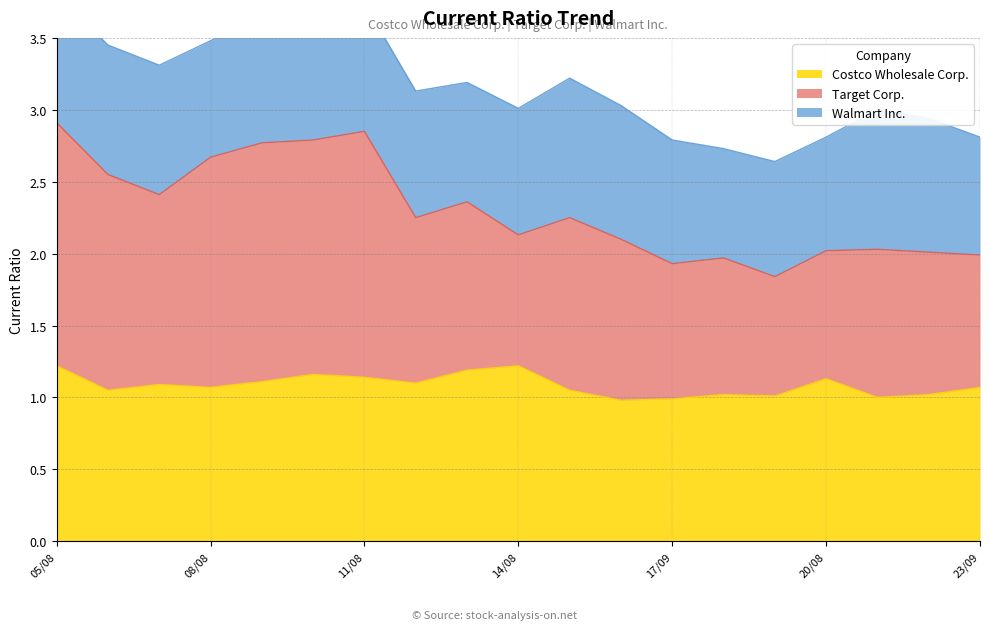

True or false: Costco Wholesale Corp. has a value of 1.1 at 08/08.

True